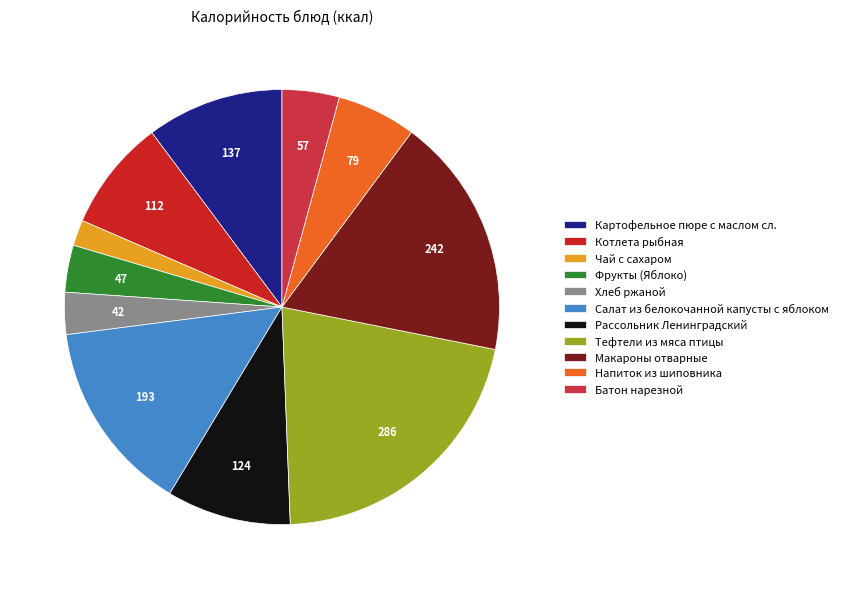

To the nearest percent, what is the combined percentage of Хлеб ржаной and Тефтели из мяса птицы?

24%